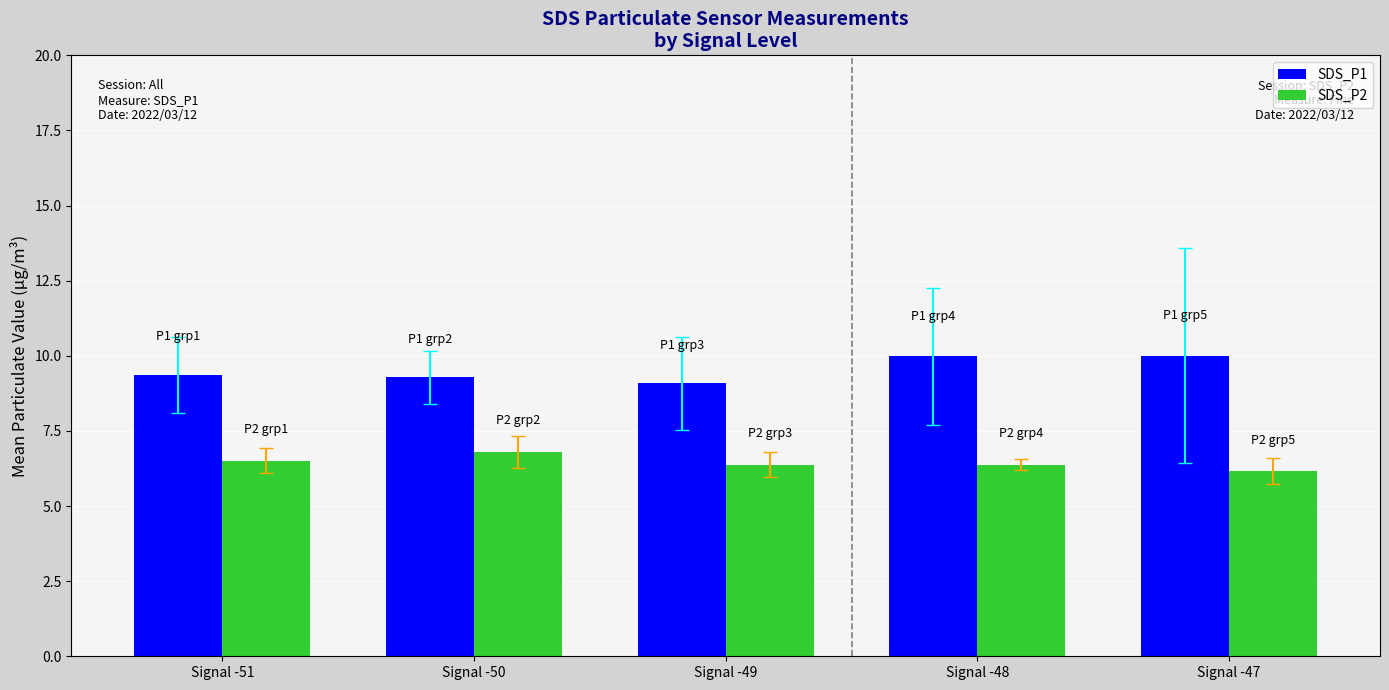

List the series in order of their overall mean, highest first.

SDS_P1, SDS_P2